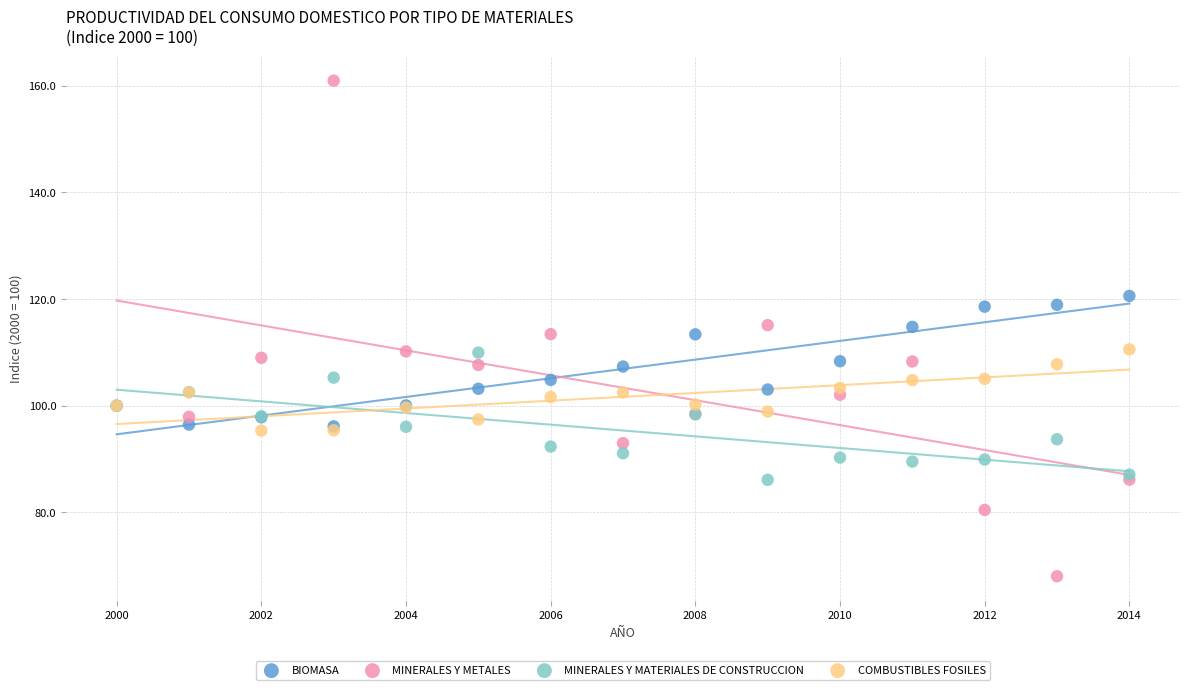

Which series has the largest Y range (max minus min)?

MINERALES Y METALES